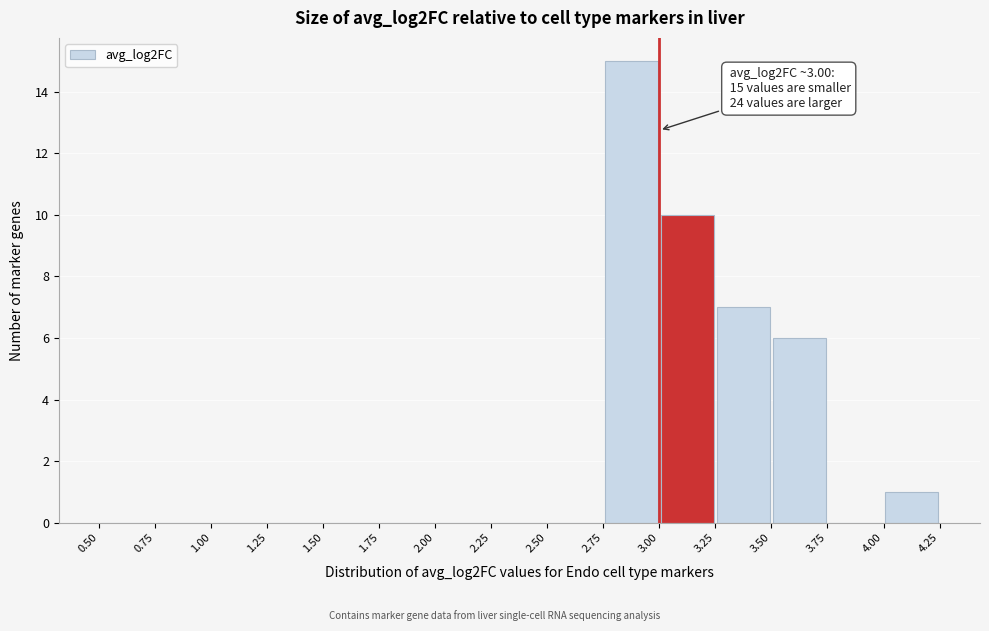

Which range on the x-axis has the tallest bar?

2.75 to 3.00